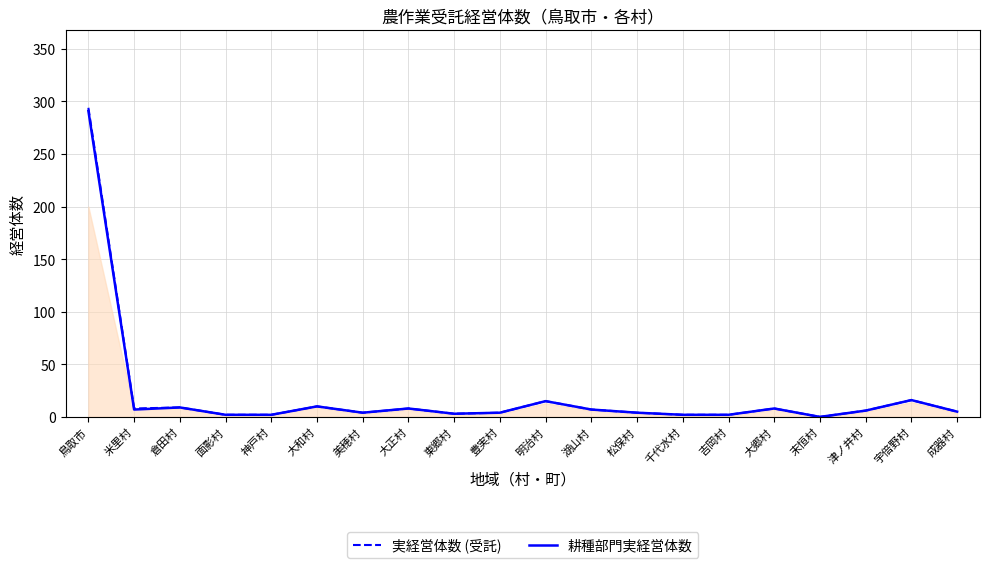

What is the difference between the maximum and minimum values in the 耕種部門実経営体数 series?

291